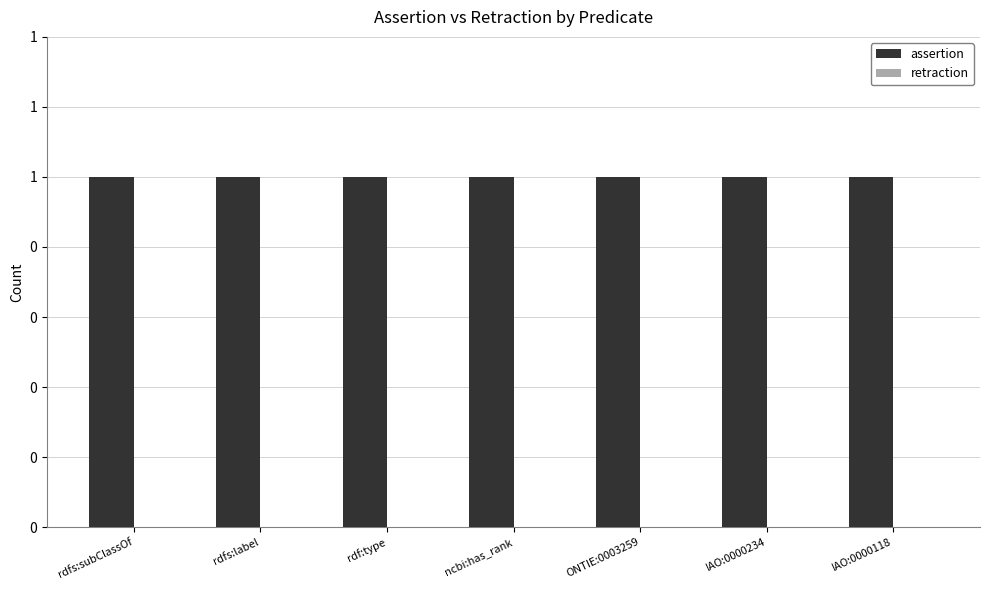

Between rdfs:subClassOf and rdfs:label, which is larger?

rdfs:subClassOf